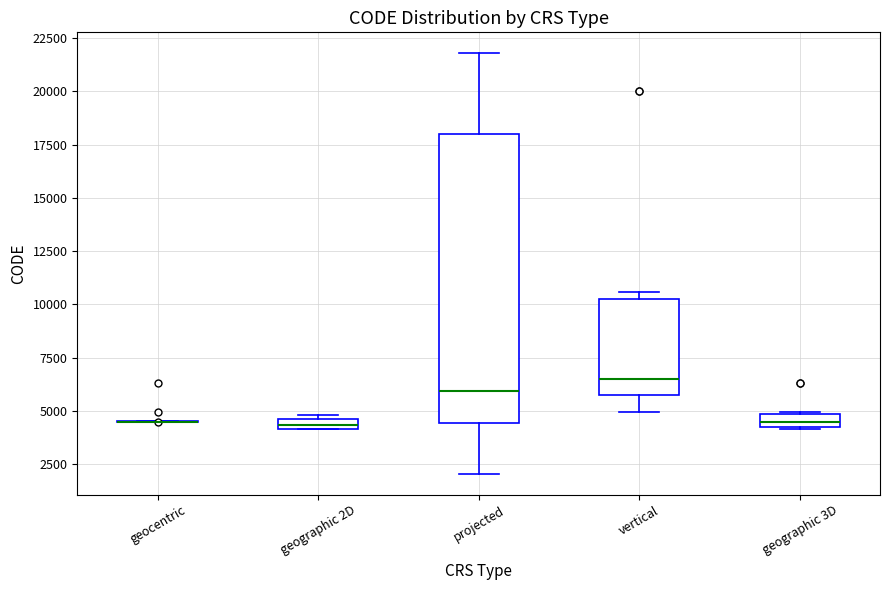

Where does the upper whisker of the box for projected end on the y-axis? The values are not printed on the chart, so give them approximately, as read against the axis.

22000